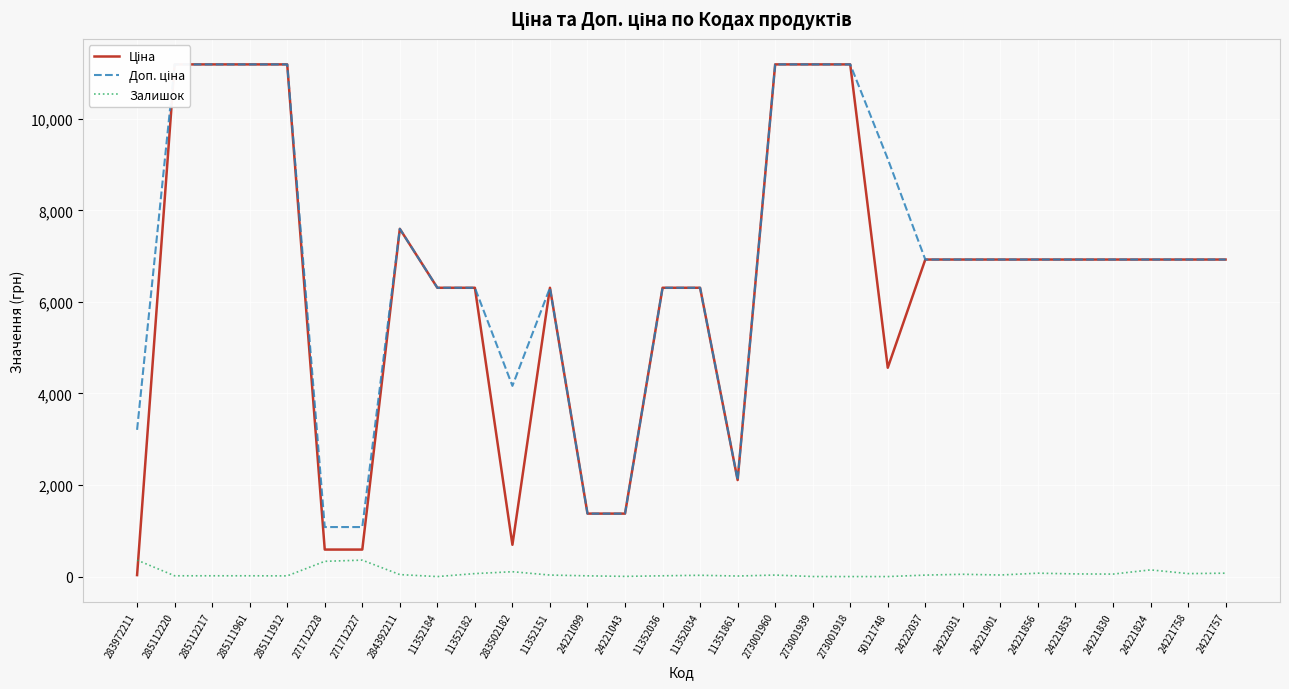

Is this an area chart (filled region under the line)?

No